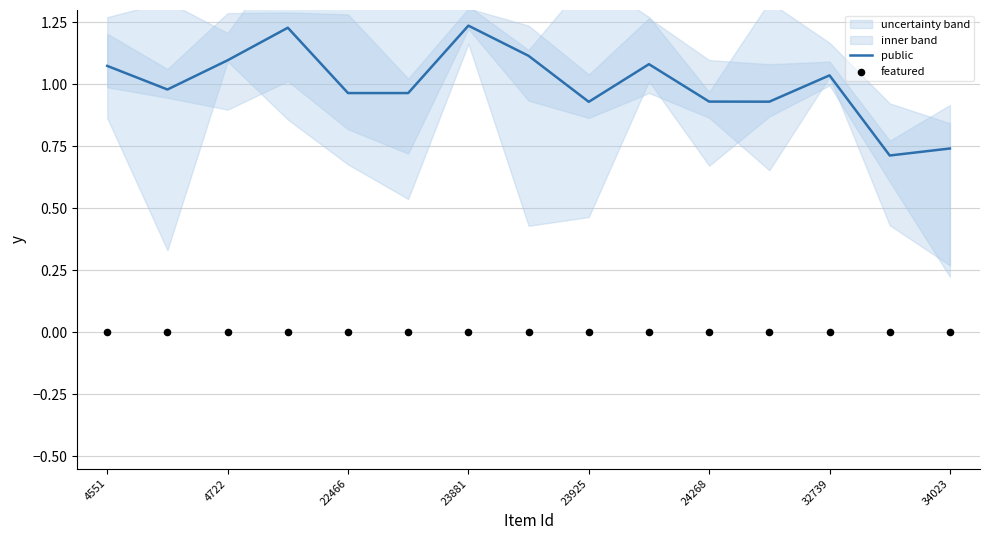

The public series shows 1.3 at 34023. True or false?

False